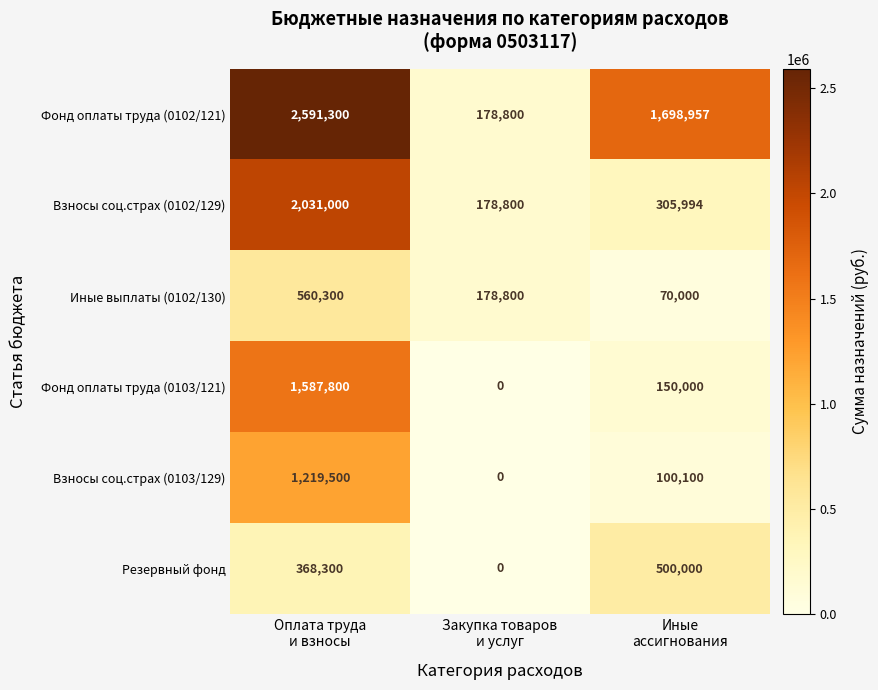

At how many categories does at least one series exceed 547976?

2